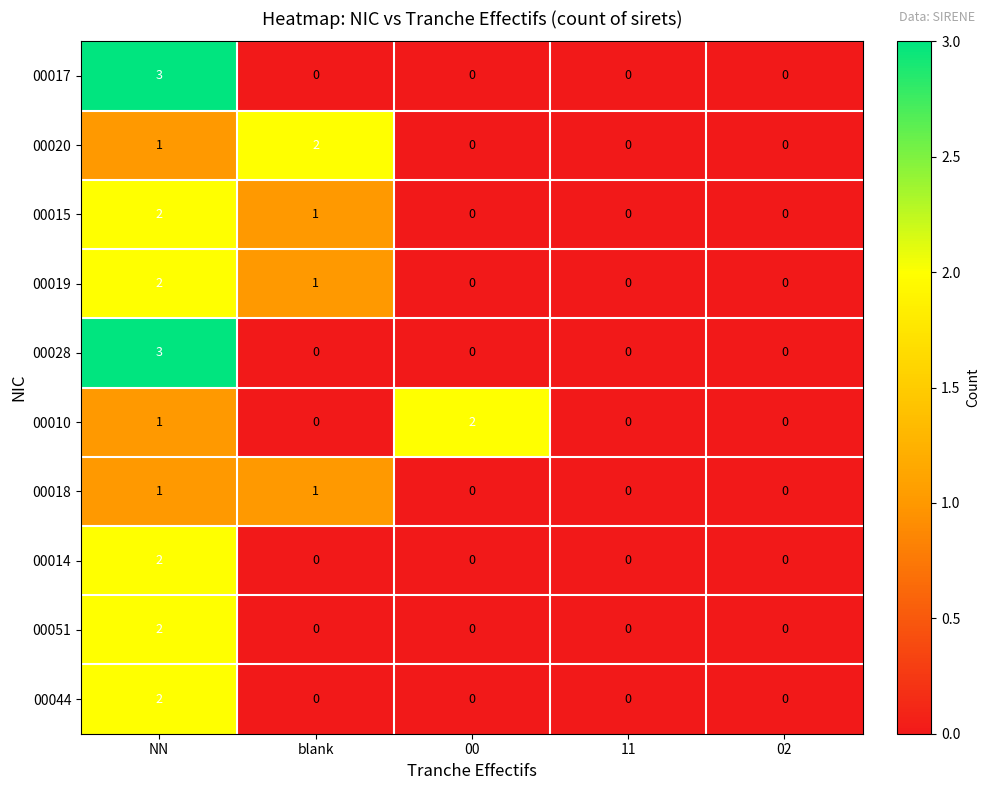

What is the maximum value shown in the chart?

3